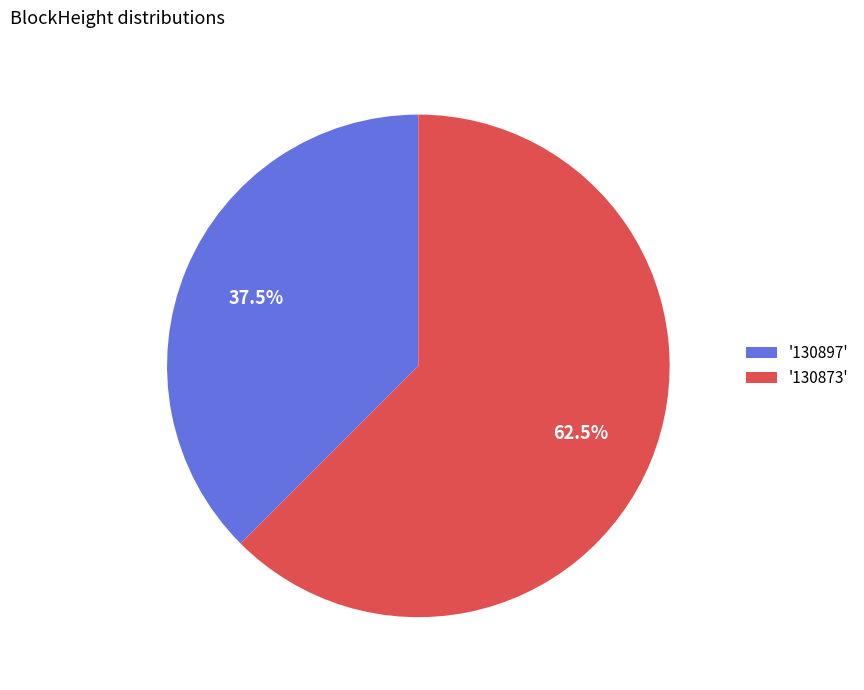

Combined, do '130873' and '130897' account for over 50%?

Yes